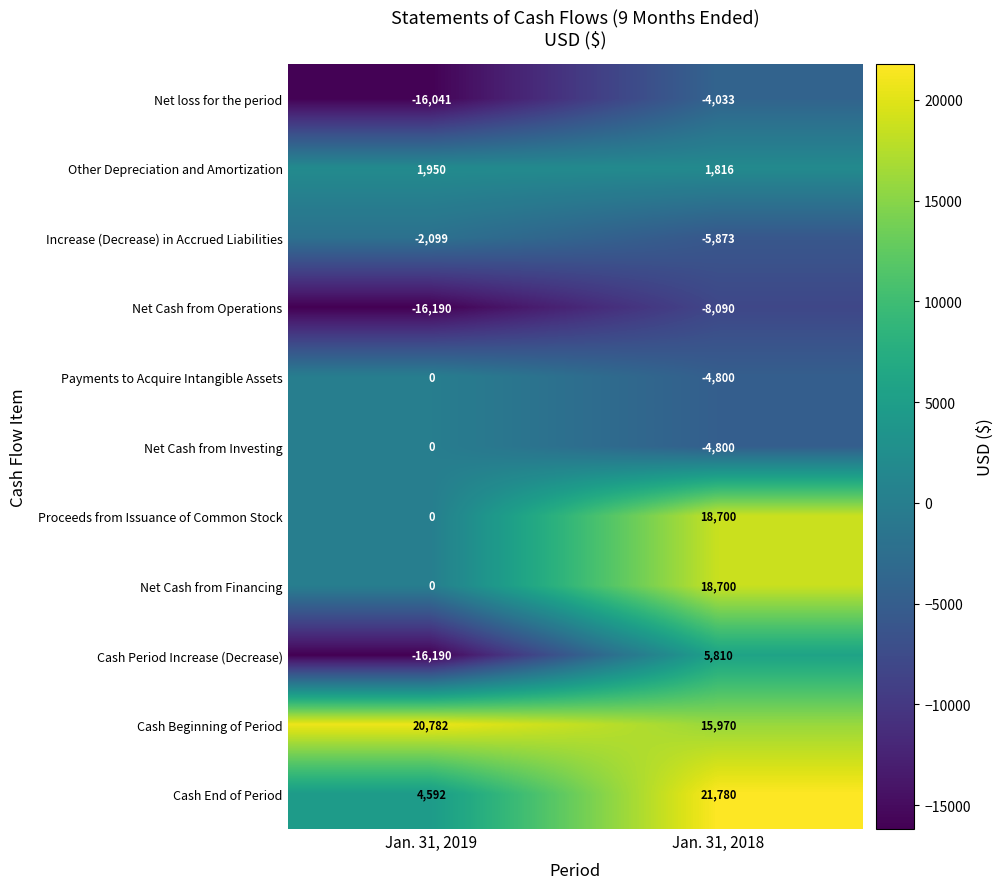

Is it true that Increase (Decrease) in Accrued Liabilities equals -2739 at Jan. 31, 2019?

False